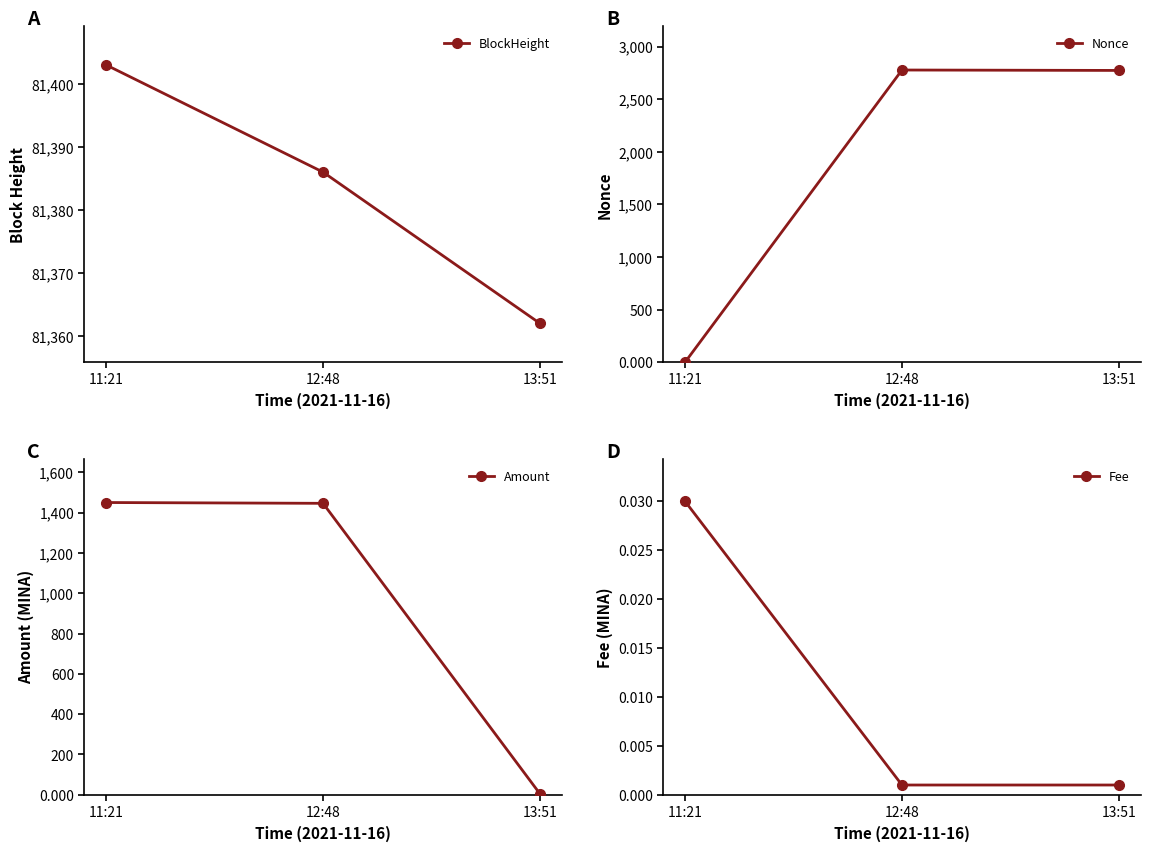

What are all the series names shown in the legend?

BlockHeight, Nonce, Amount, Fee